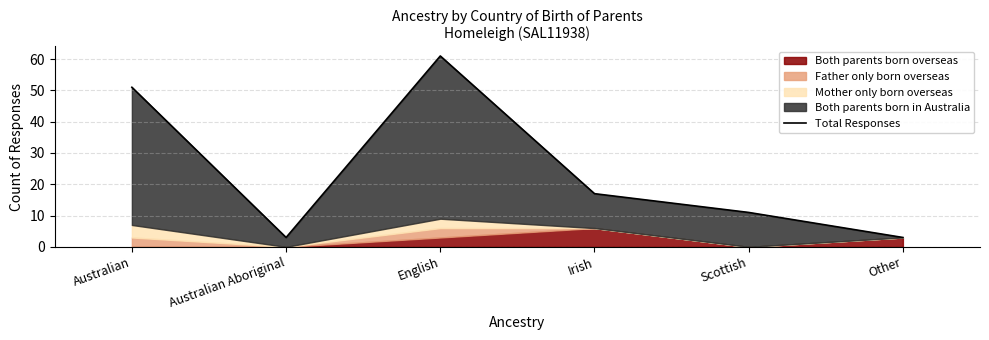

What is the average value?

24